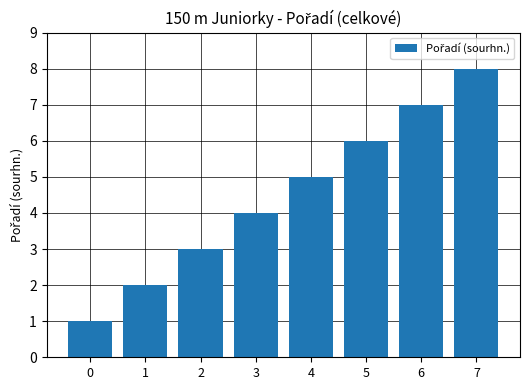

Are the bars grouped side by side (vs. stacked)?

No